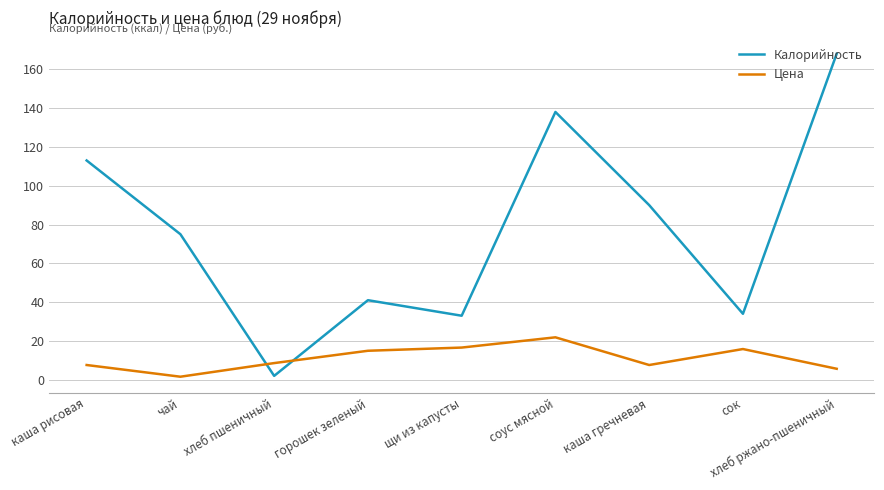

Does the chart have visible grid lines?

Yes